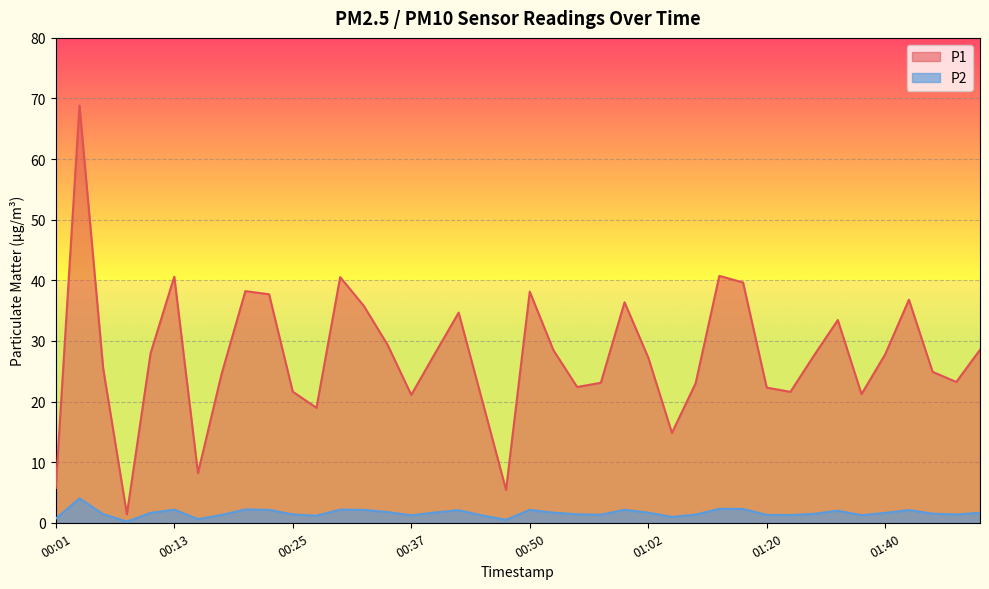

True or false: P1 has more than 1 points higher than both neighbors.

True